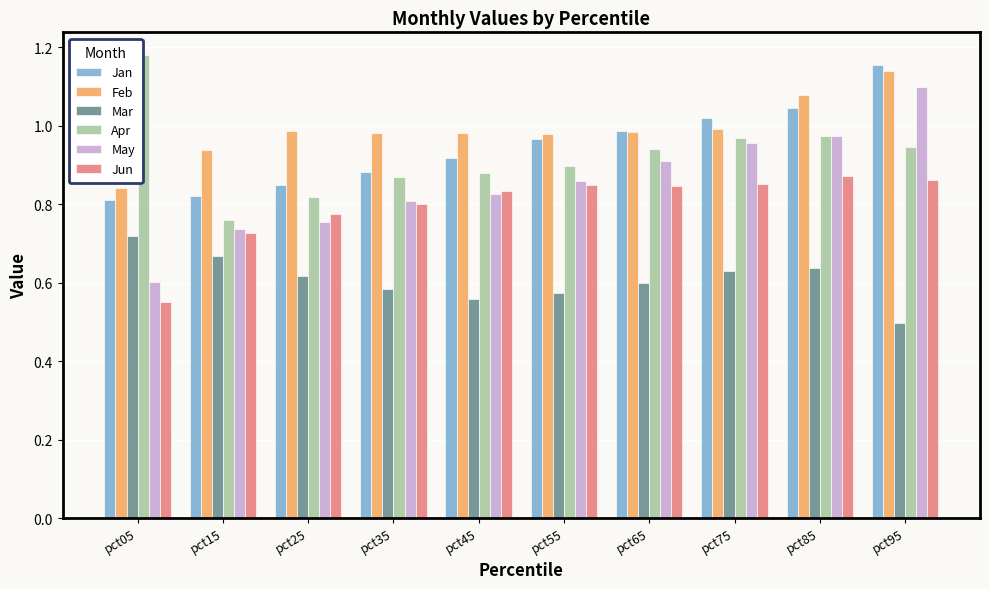

How many bars are there in total?

60